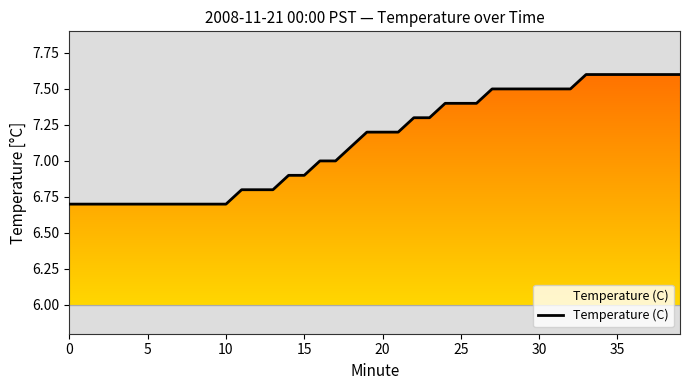

What is the smallest value displayed?

6.7